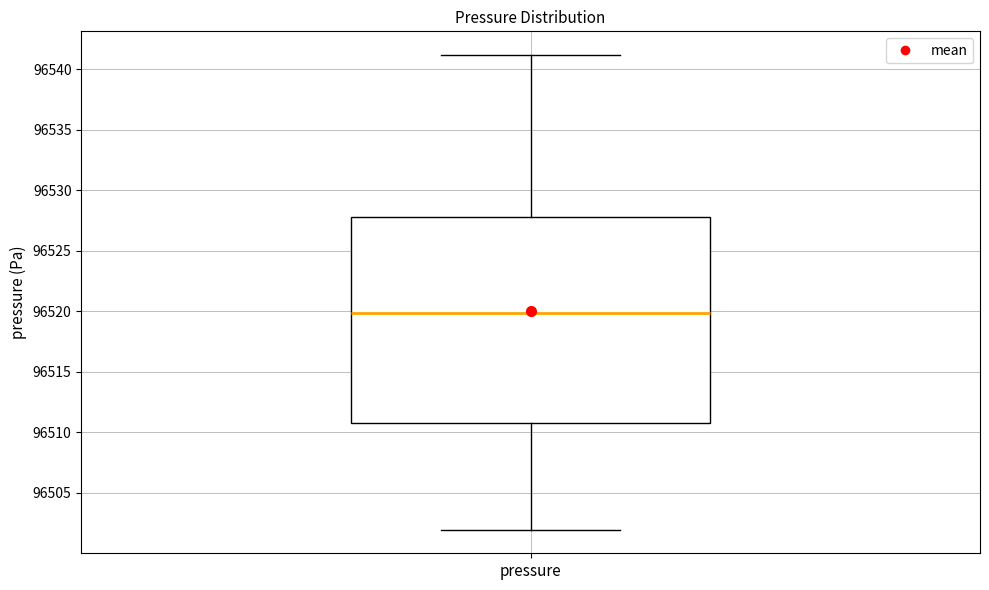

Transcribe this box plot: give where the median line is, the range the box spans, and where the two whiskers end, as read against the y-axis. The values are not printed on the chart, so give them approximately, as read against the axis.

median 96520.0, box 96510.5 to 96528.0, whiskers 96502.0 to 96541.0